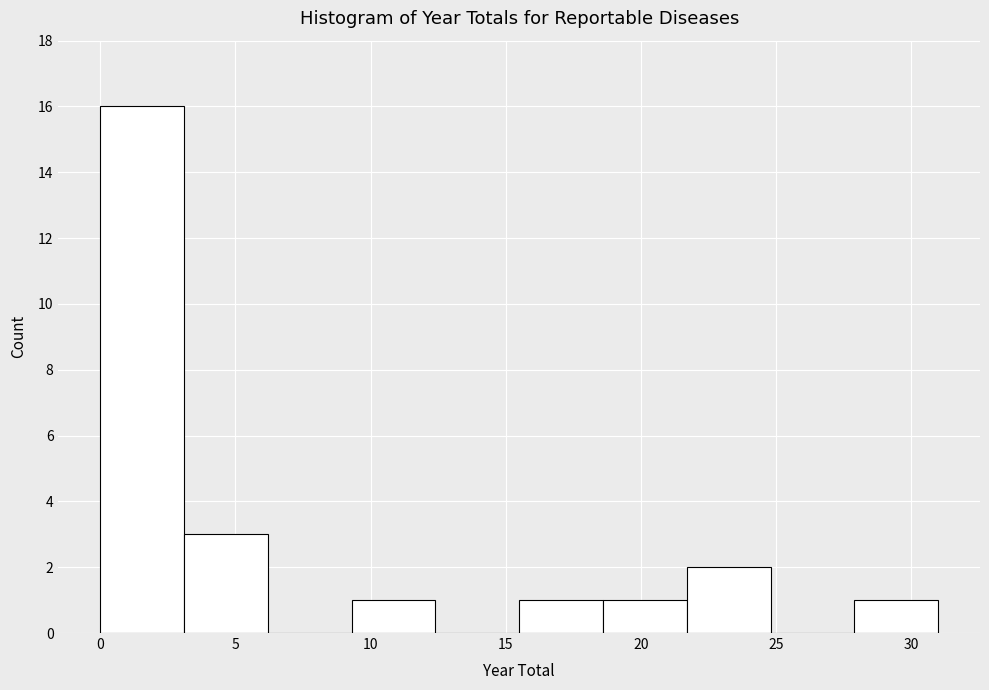

Reading left to right, list every bar in this chart as the range it spans on the x-axis followed by its height. Neither the bar edges nor the heights are printed on the chart, so give them approximately, as read against the axes.

0.0 to 3.1: 16
3.1 to 6.2: 3
6.2 to 9.3: 0
9.3 to 12.4: 1
12.4 to 15.5: 0
15.5 to 18.6: 1
18.6 to 21.7: 1
21.7 to 24.8: 2
24.8 to 27.9: 0
27.9 to 31.0: 1